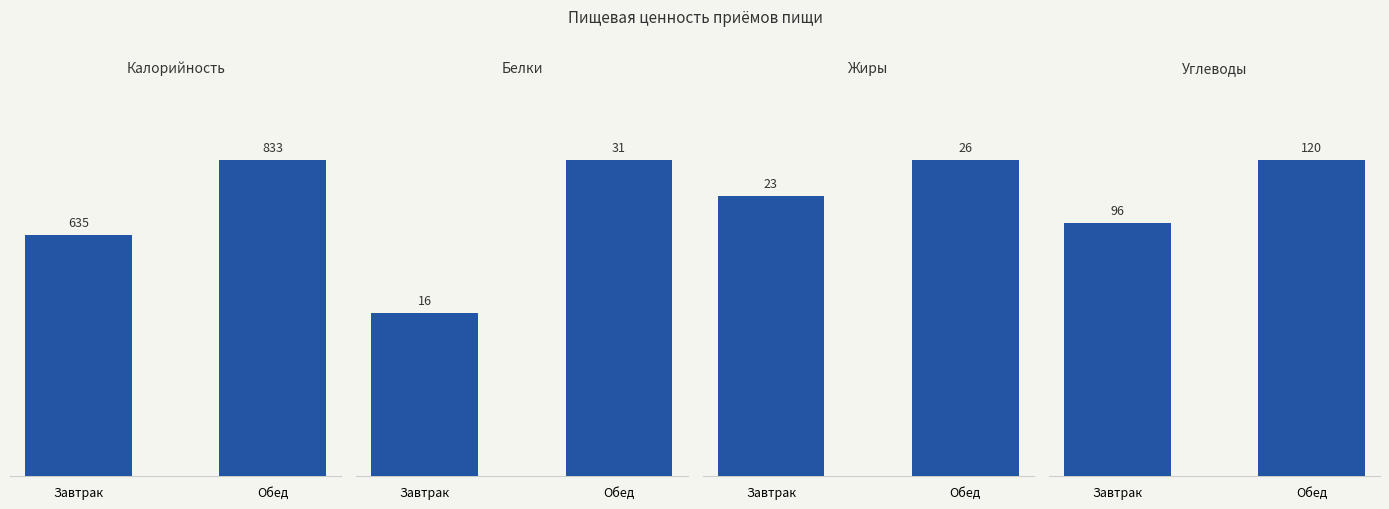

What is the value of the Углеводы bar at the 1st from the left?

96